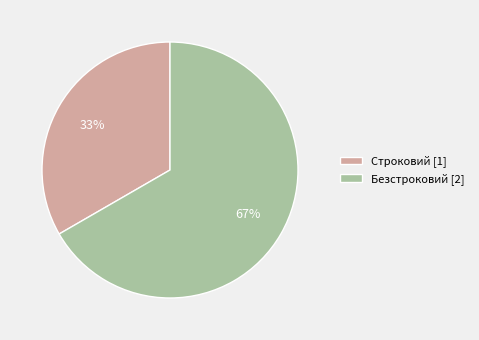

How many slices are in this pie chart?

2